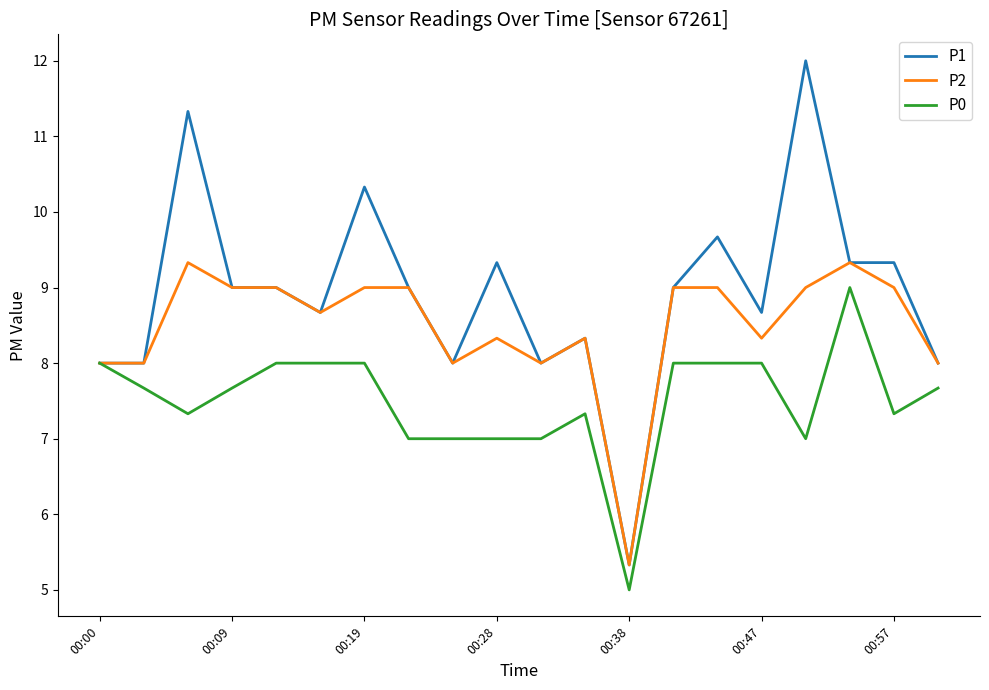

Which series has the widest spread of values?

P1